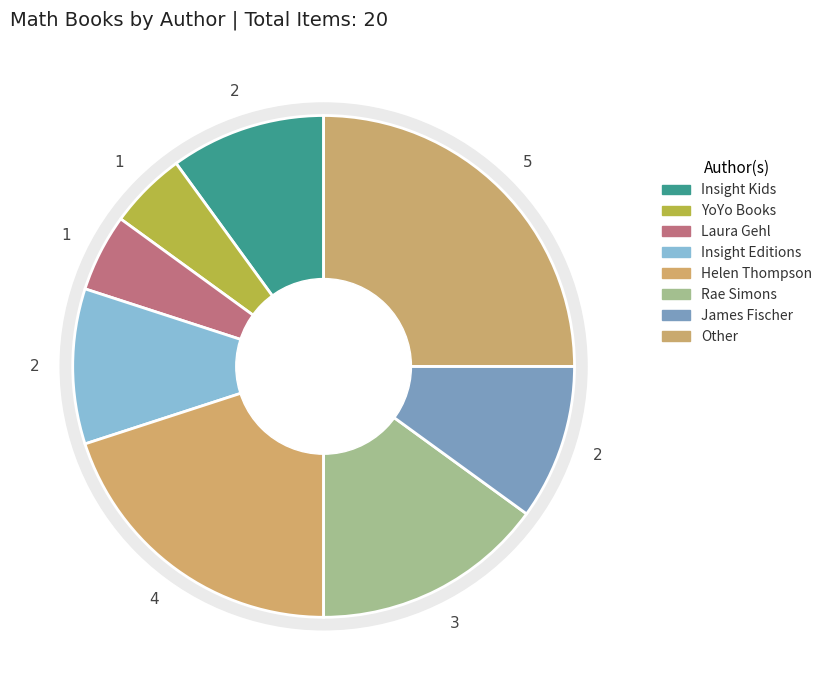

Is there a majority slice in this chart?

No